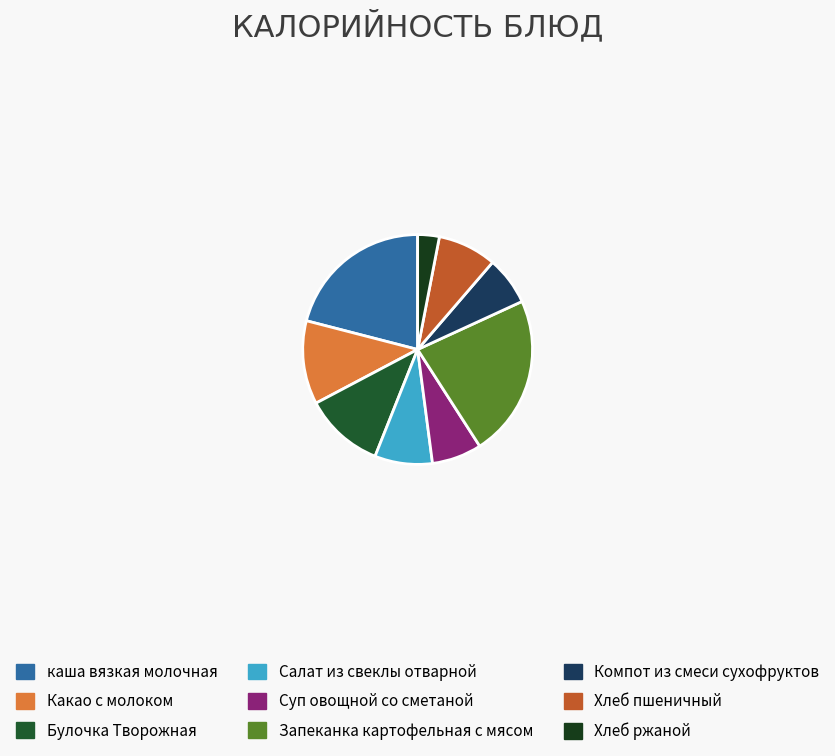

Which category has the biggest portion of the pie?

Запеканка картофельная с мясом